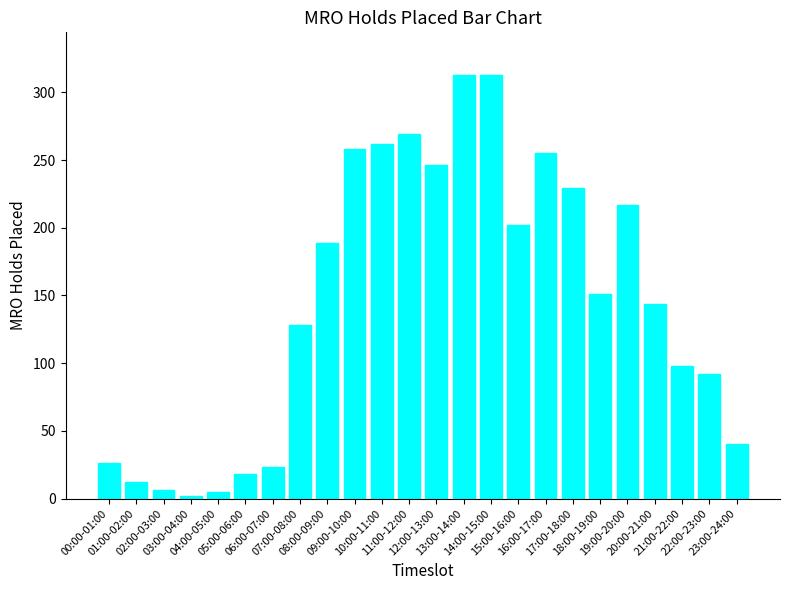

What is the sum of the values at 20:00-21:00 and 02:00-03:00?

150